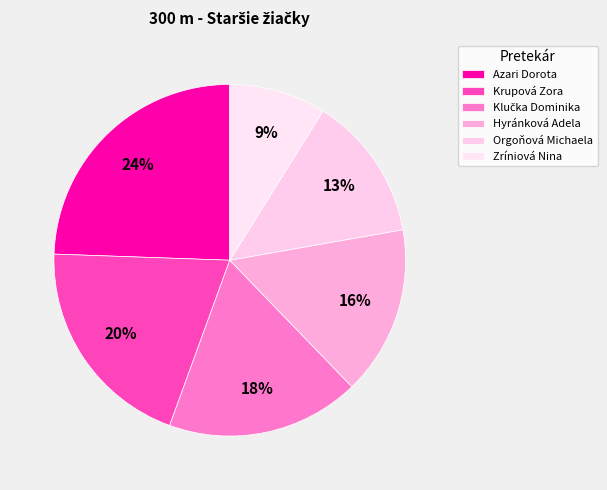

How many slices are in this pie chart?

6